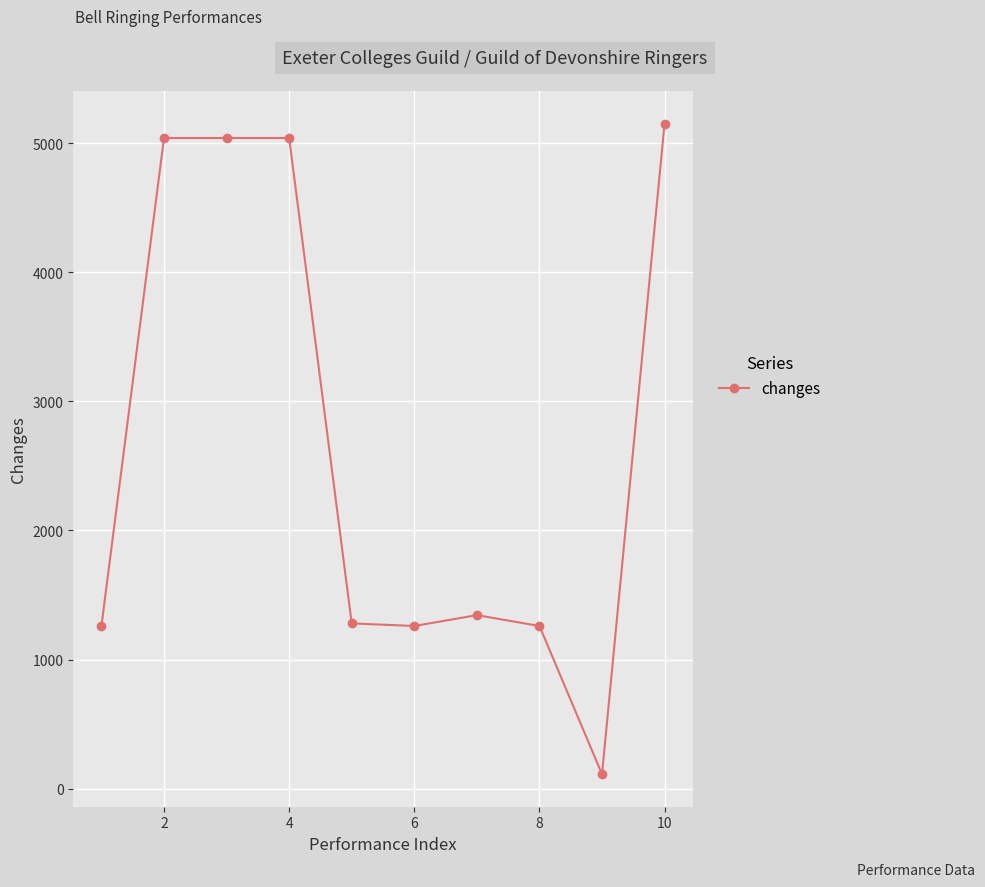

What is the minimum value shown in the chart?

112